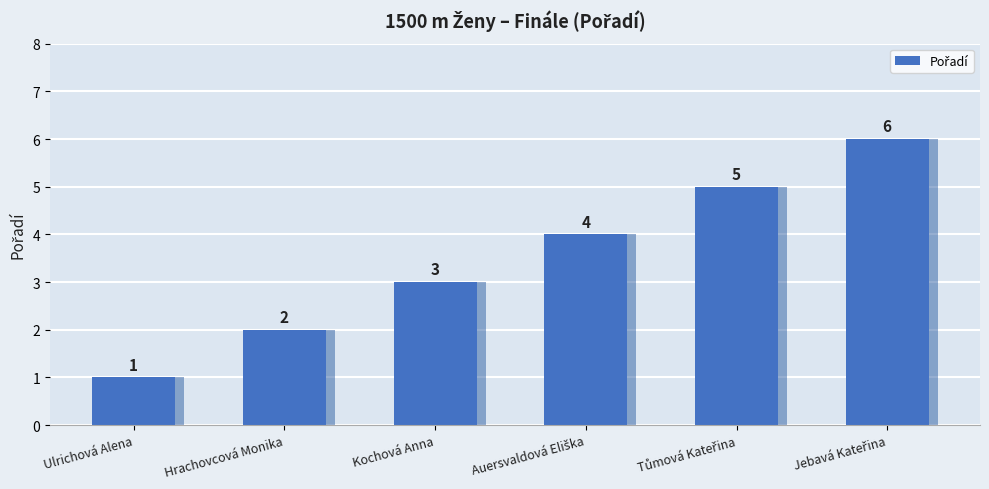

What is the smallest value displayed?

1